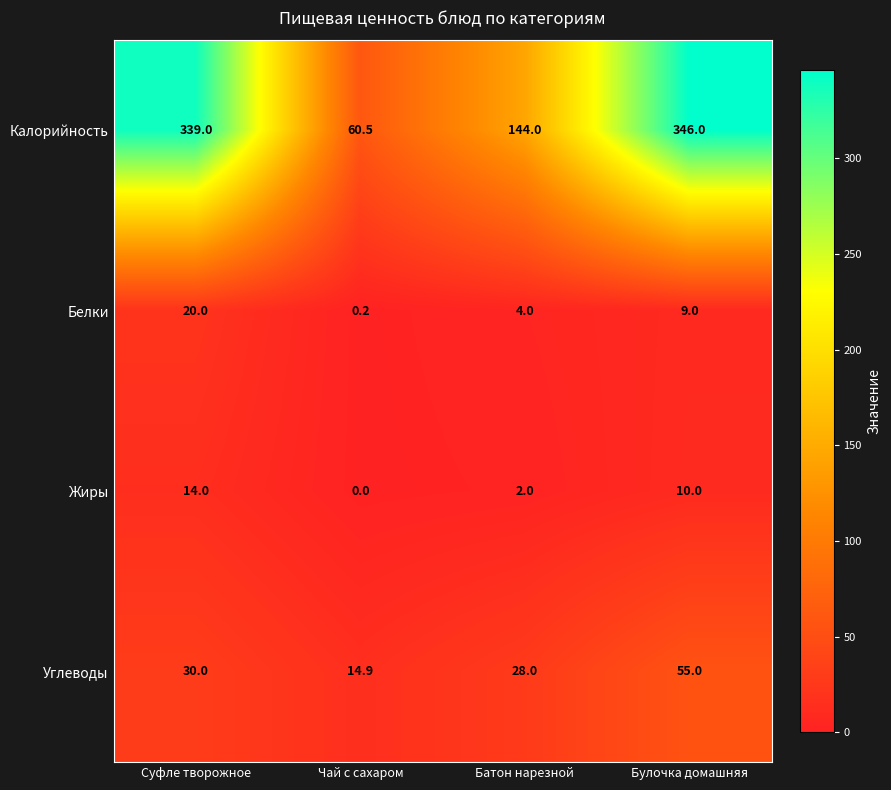

What is the difference between the highest and lowest values at Суфле творожное?

325.0